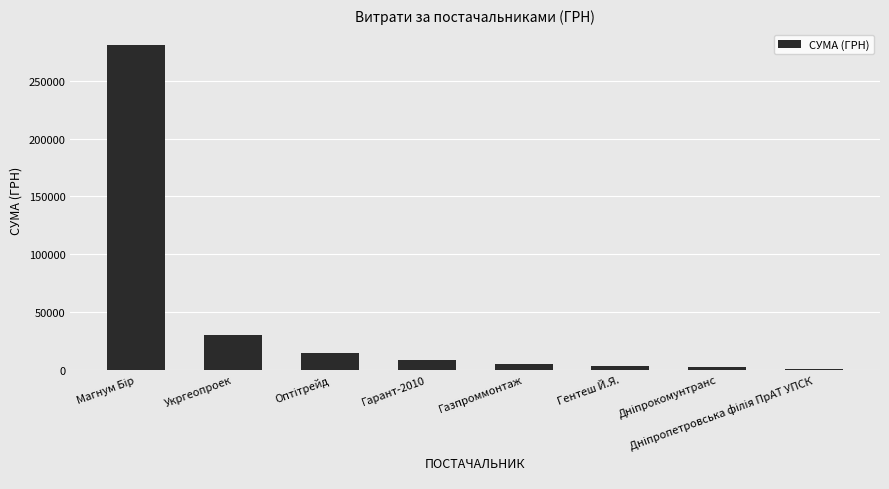

What position from the left is Гентеш Й.Я.?

6